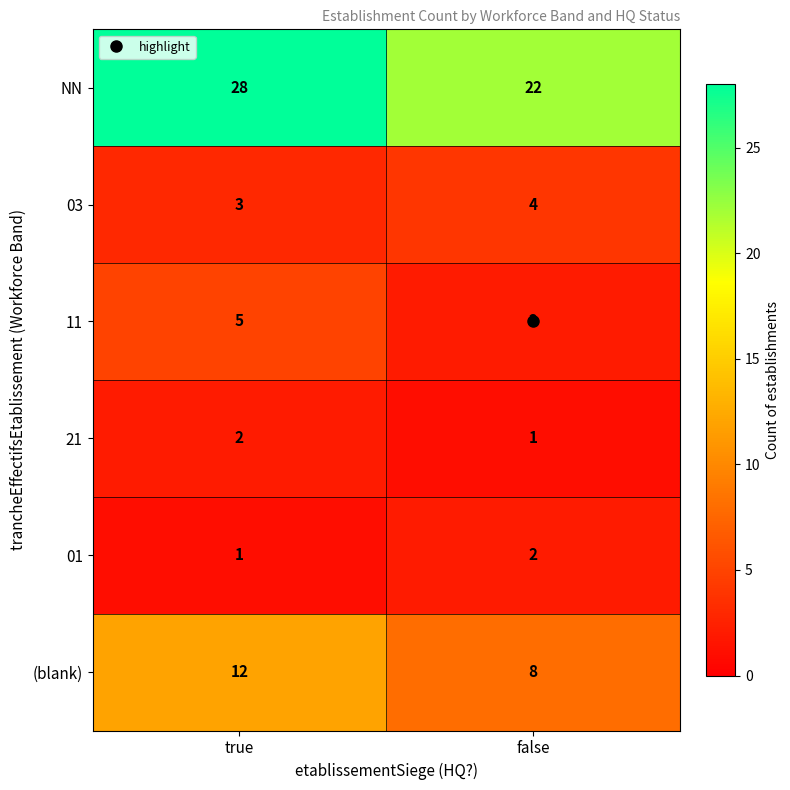

What is the sum of all 21 values?

3